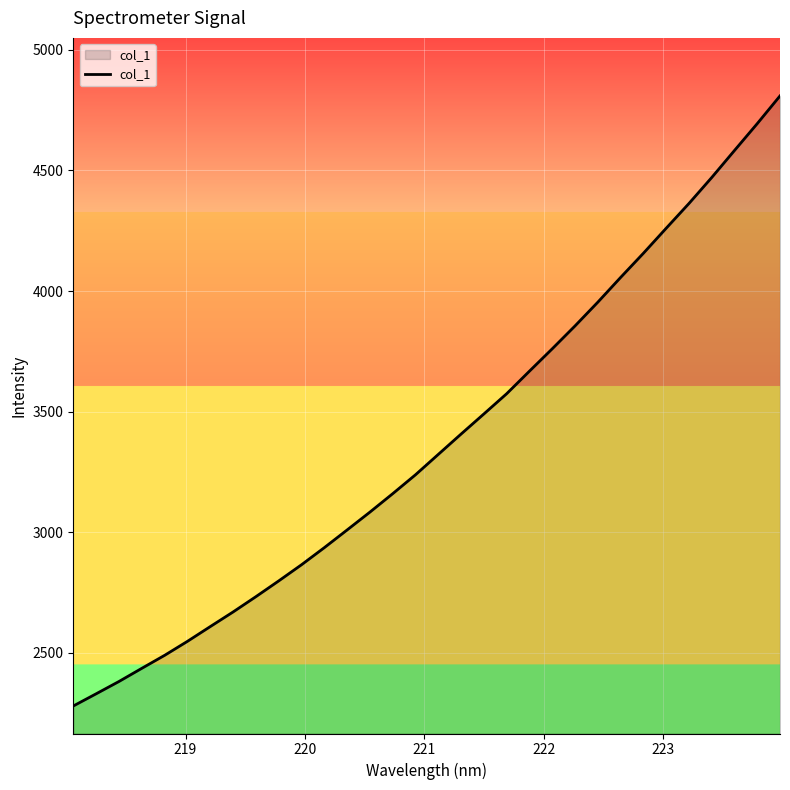

Does the chart have visible grid lines?

Yes